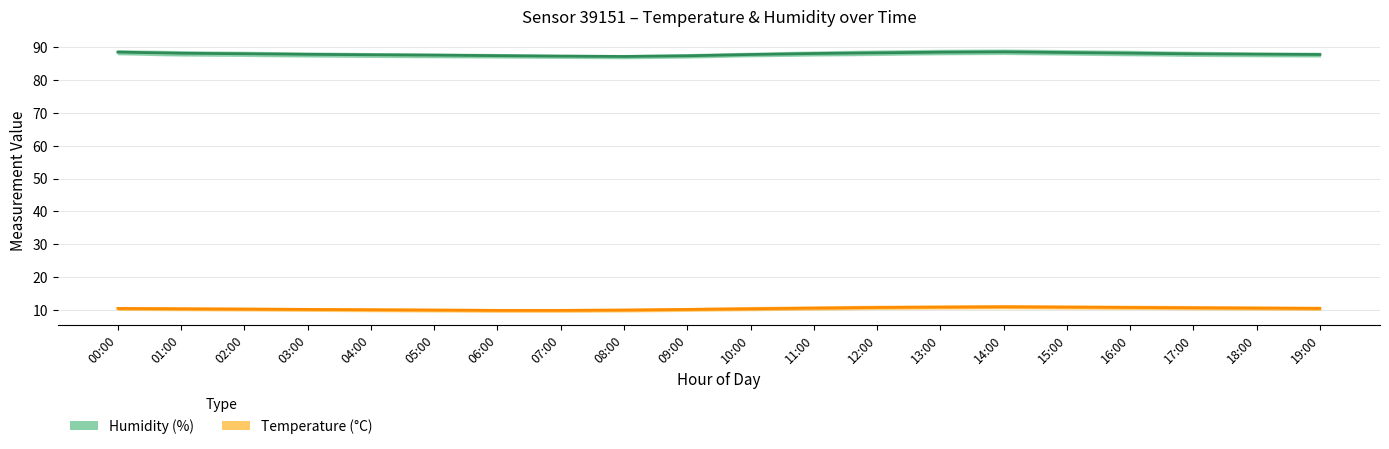

Reading left to right, extract all data points from this chart.

Humidity (%): 00:00=88.5	01:00=88.2	02:00=88.0	03:00=87.8	04:00=87.7	05:00=87.6	06:00=87.5	07:00=87.3	08:00=87.2	09:00=87.4	10:00=87.8	11:00=88.1	12:00=88.3	13:00=88.5	14:00=88.6	15:00=88.4	16:00=88.2	17:00=88.0	18:00=87.9	19:00=87.8
Temperature (°C): 00:00=10.4	01:00=10.3	02:00=10.2	03:00=10.1	04:00=10.0	05:00=9.9	06:00=9.8	07:00=9.8	08:00=9.9	09:00=10.1	10:00=10.3	11:00=10.5	12:00=10.7	13:00=10.8	14:00=10.9	15:00=10.8	16:00=10.7	17:00=10.6	18:00=10.5	19:00=10.4